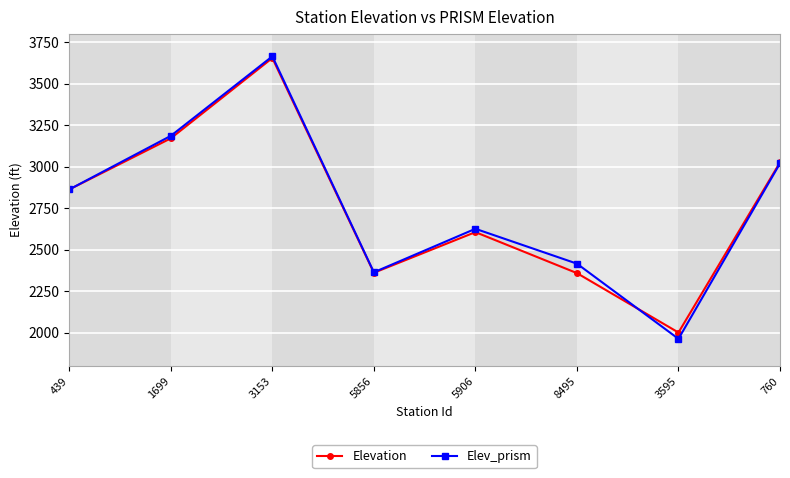

The value of Elev_prism at 3153 is 3664. True or false?

True